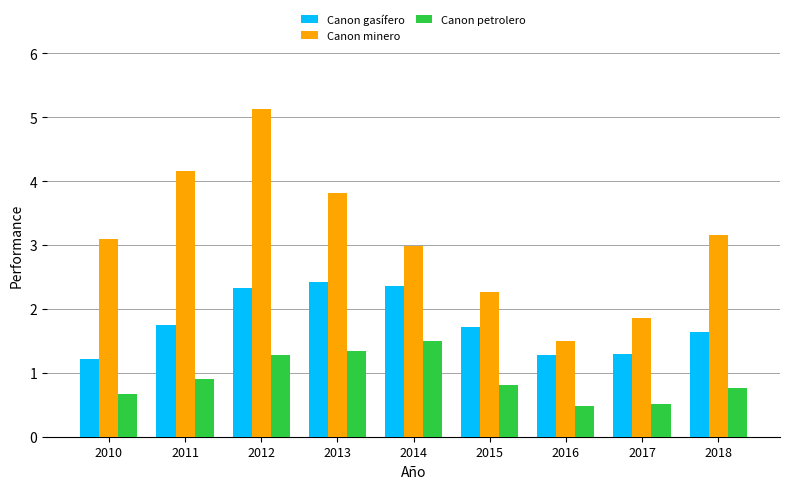

What is the sum of all Canon petrolero values?

8.2